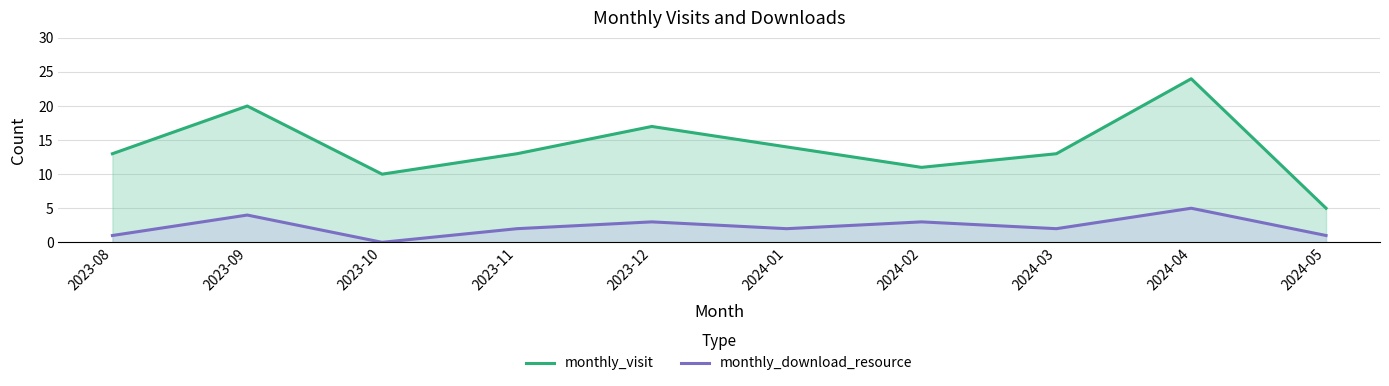

Where is monthly_download_resource nearest to the value 2?

2023-11